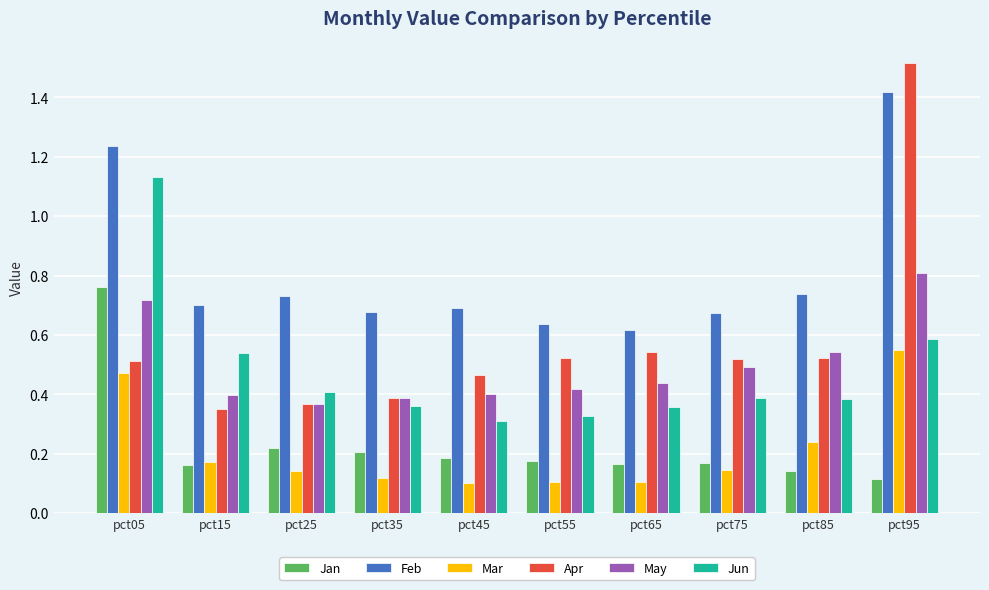

Count the May values in the range 0 to 1.

10